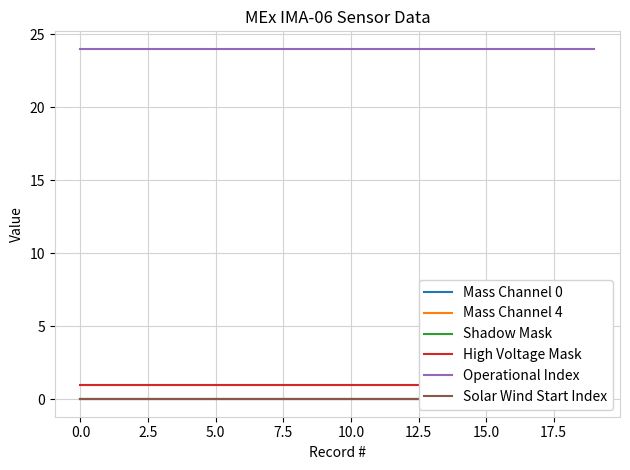

True or false: Mass Channel 0 has more than 1 points higher than both neighbors.

False